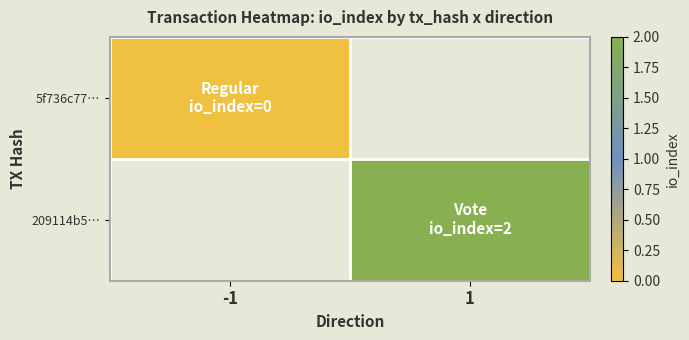

Which category has the highest value across all series?

1